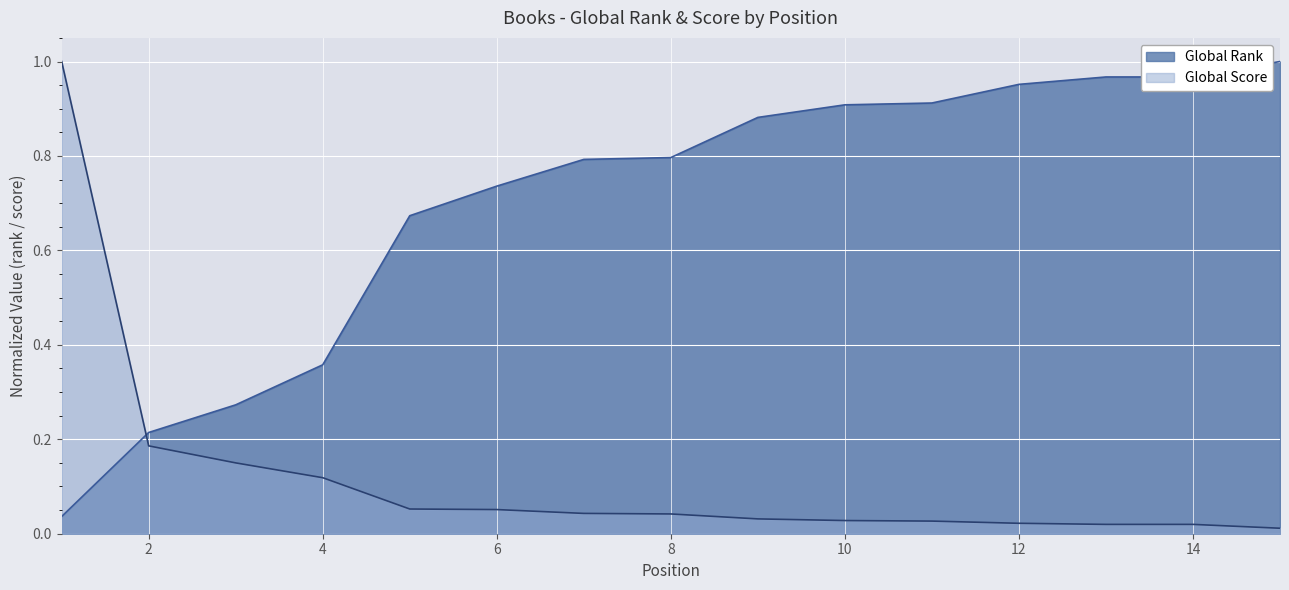

Which series has the largest range (max minus min)?

Global Score